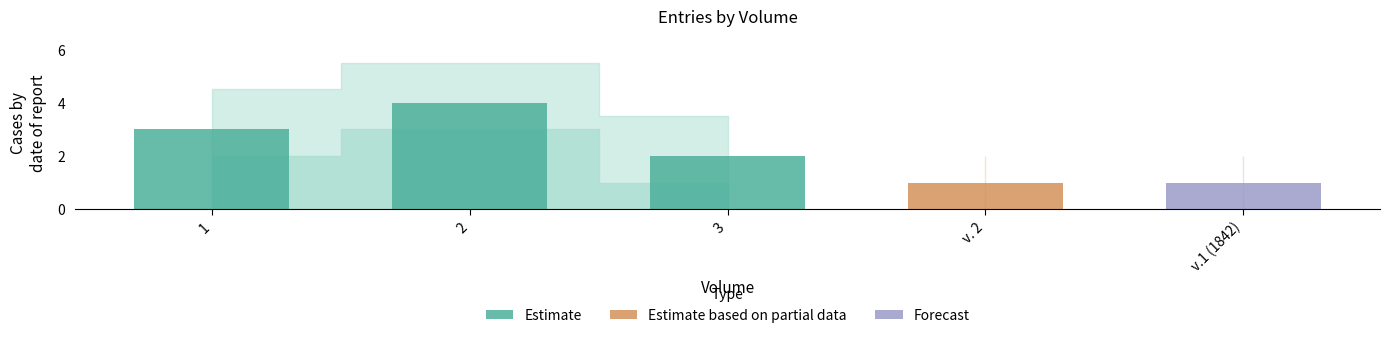

What is the average value?

3